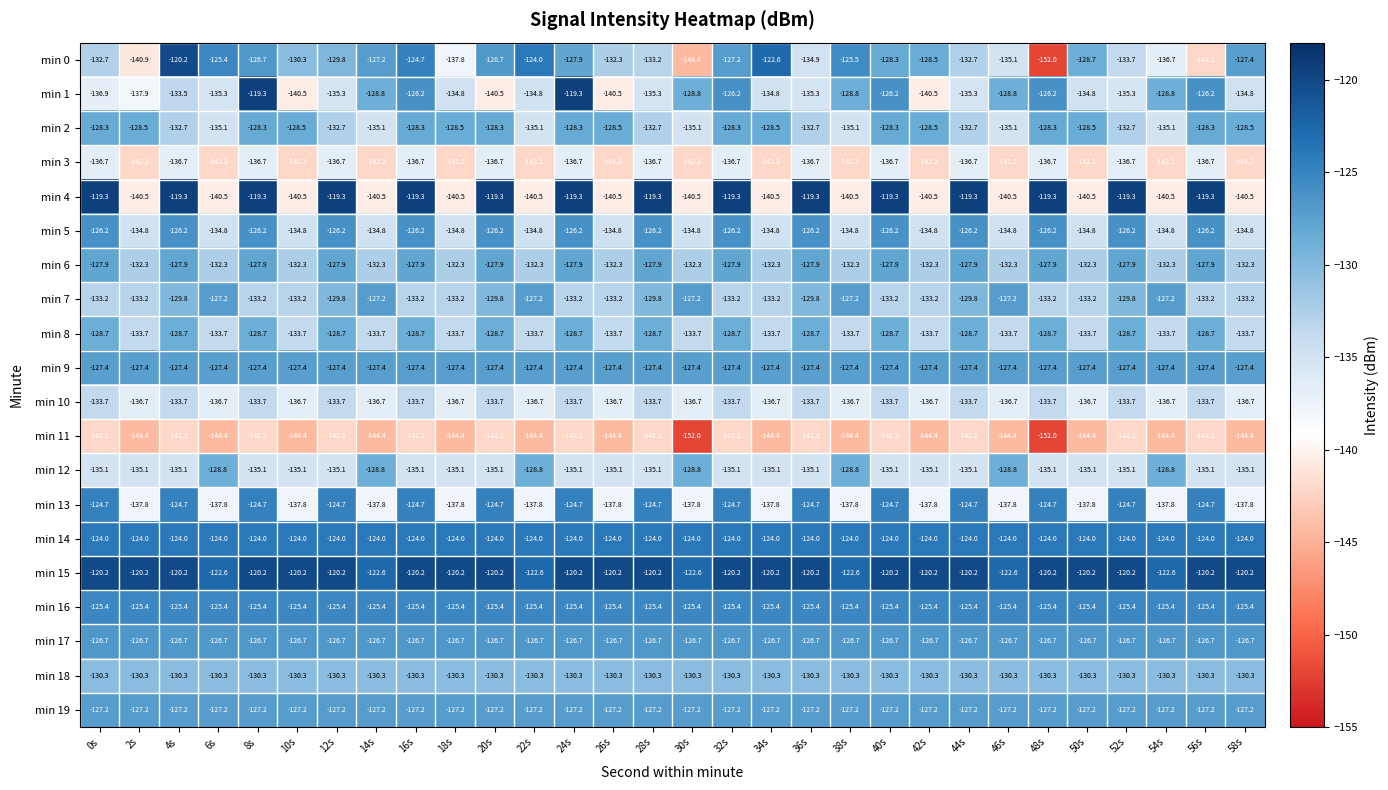

Which series changed the most between 38s and 44s?

min 4